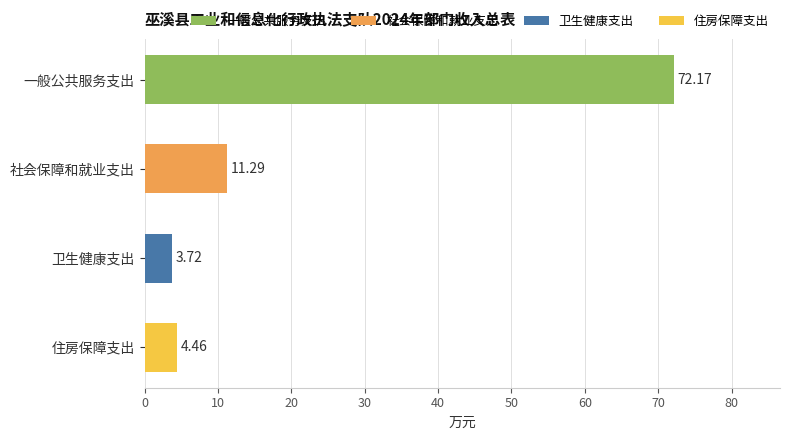

Count the number of categories in the chart.

4